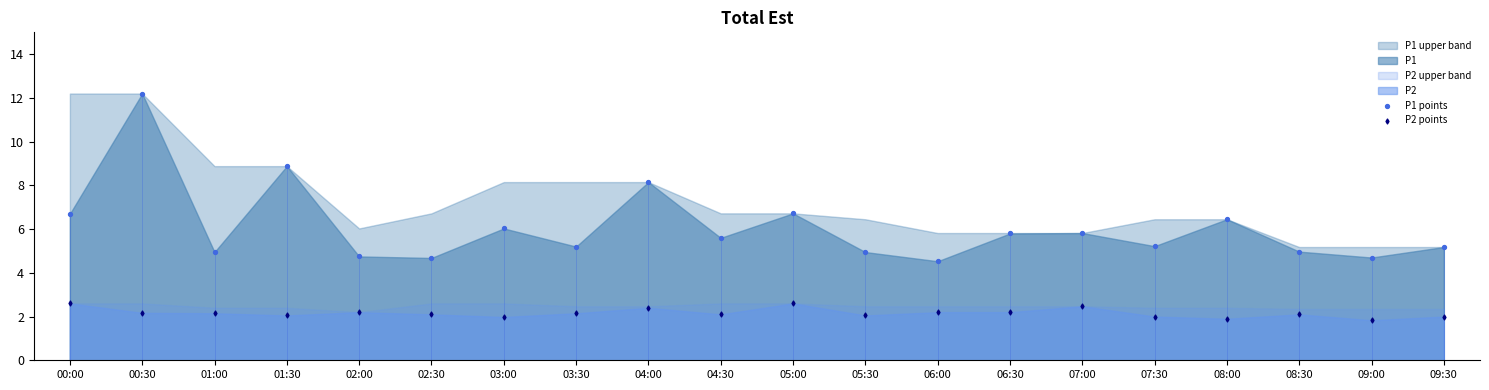

Which series contains the lowest Y value?

P2 points